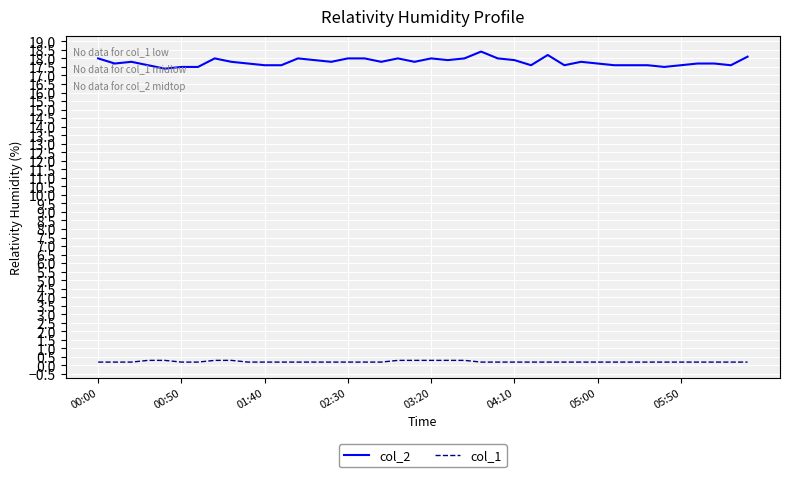

What is the highest value of the col_2 series?

18.4